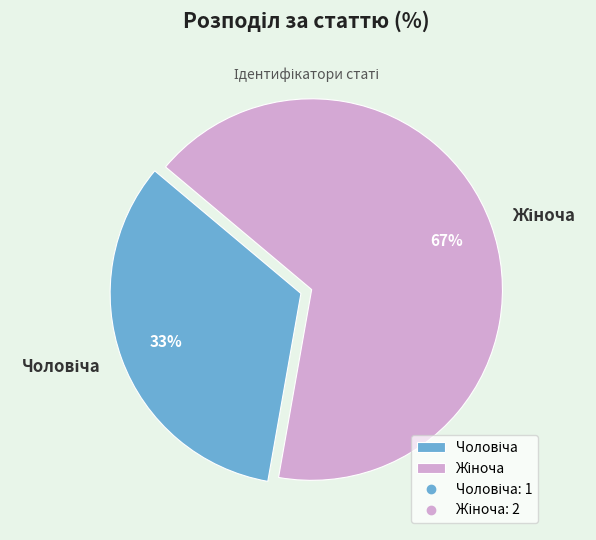

How many slices are in this pie chart?

2